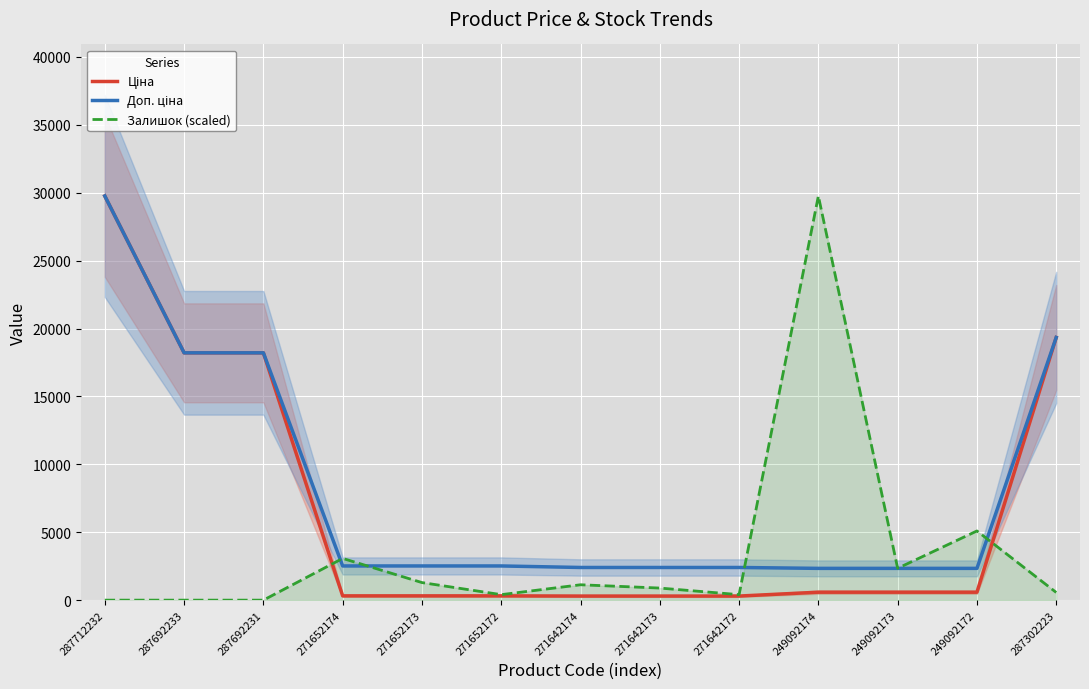

Where does the Доп. ціна series first go above 2517?

287712232